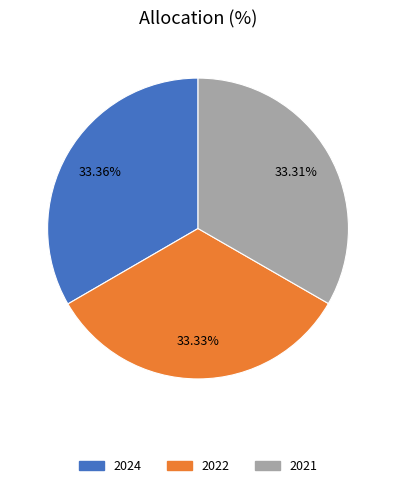

How many segments does this pie chart have?

3